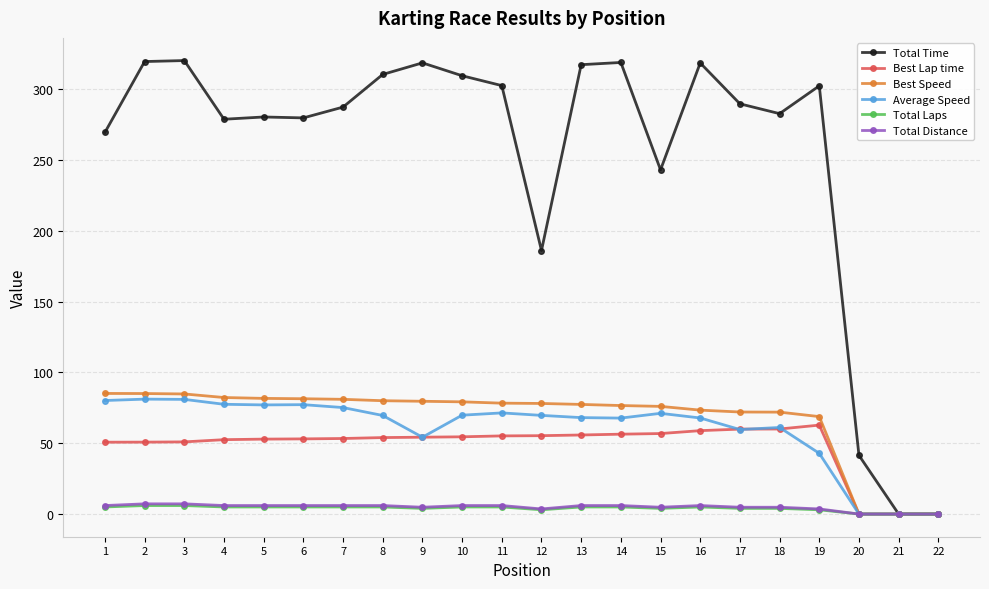

How many lines are shown in the chart?

6